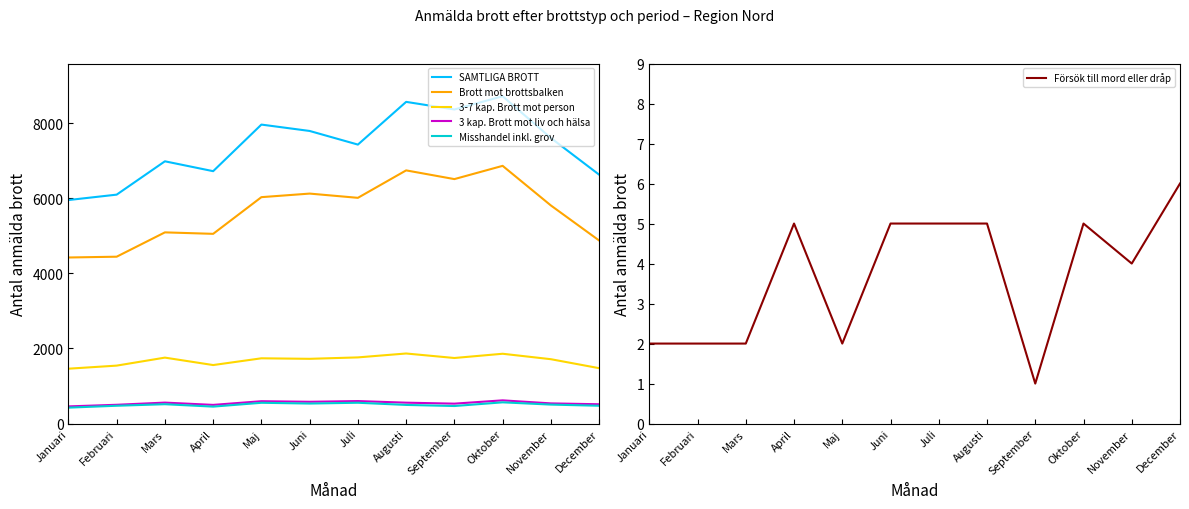

True or false: Försök till mord eller dråp and Misshandel inkl. grov cross at least once.

False